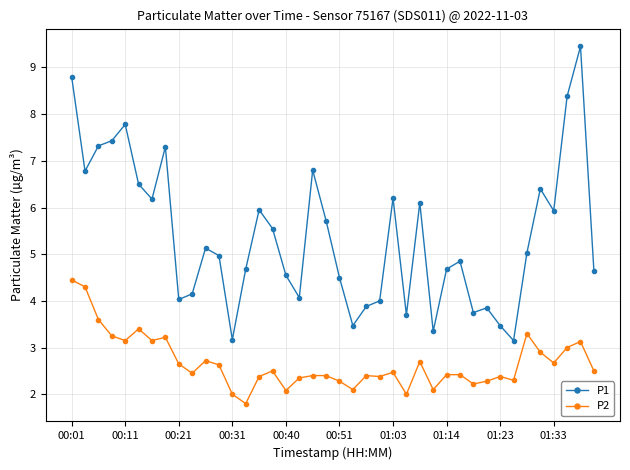

Which series has the widest spread of values?

P1